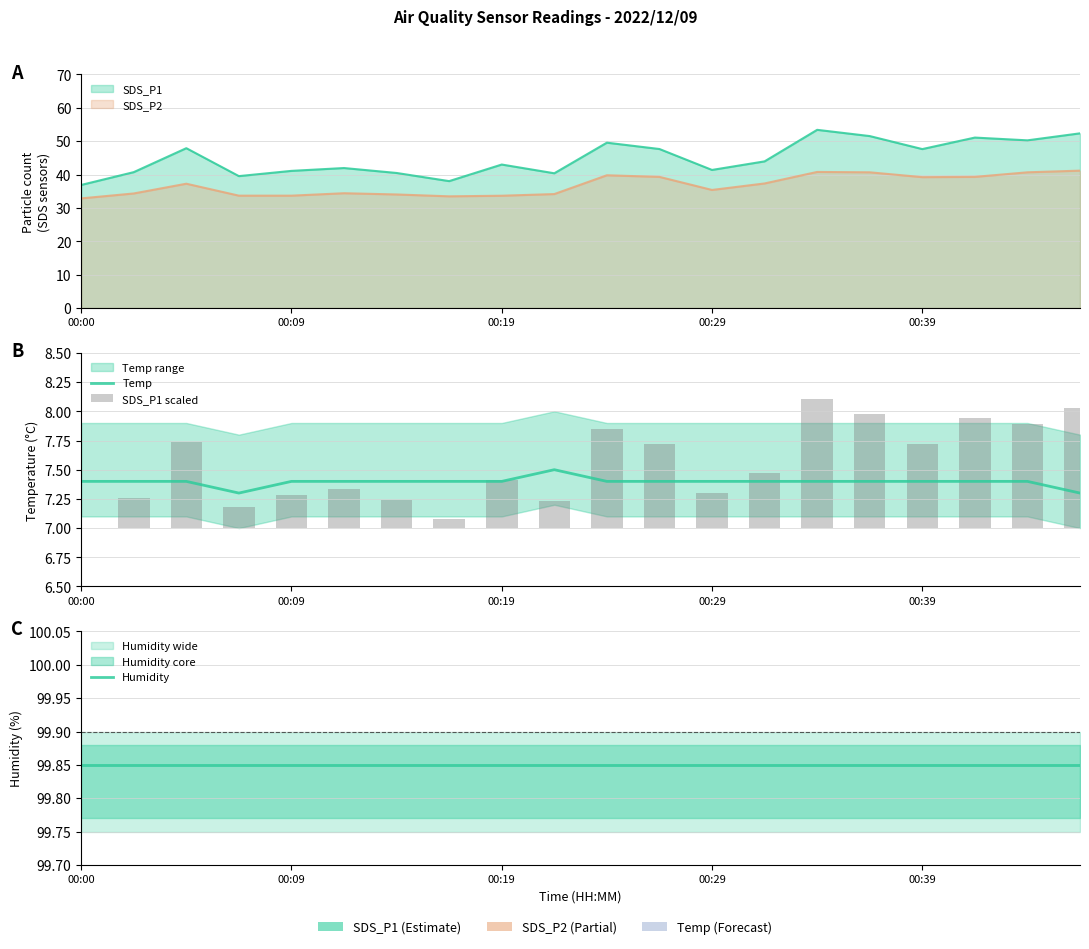

What is the difference between the maximum and minimum values in the SDS_P1 scaled series?

1.1